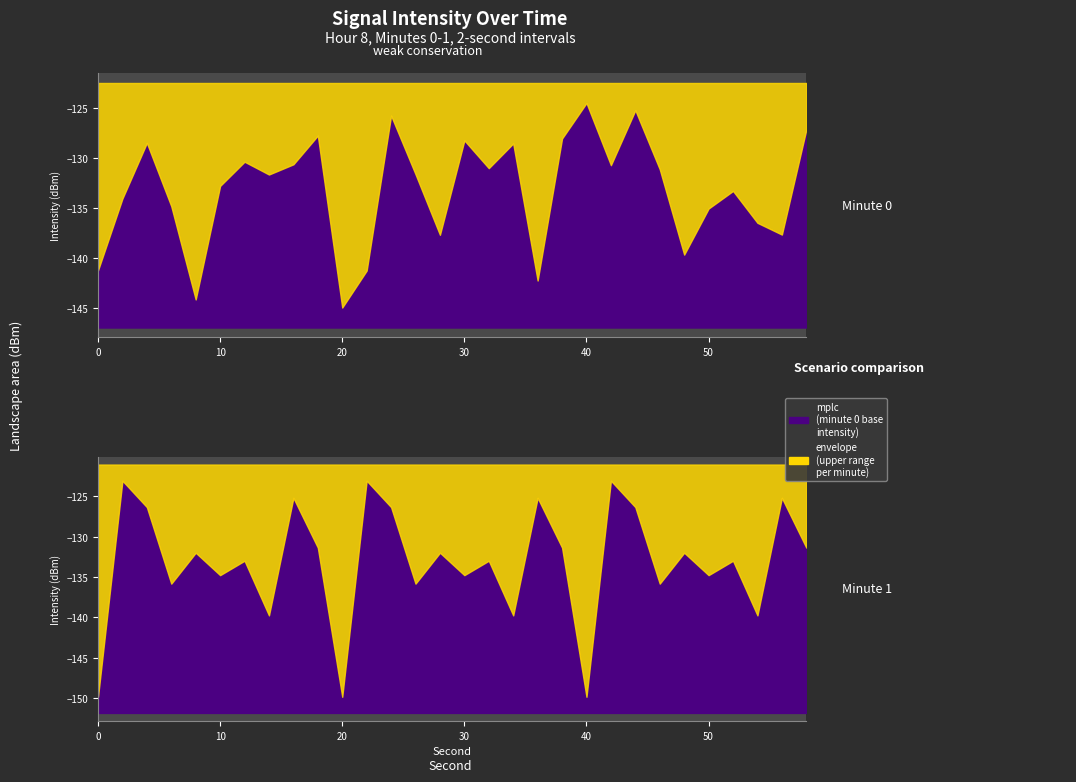

What is the sum of all intensity(dBm) min2 values?

-3993.1